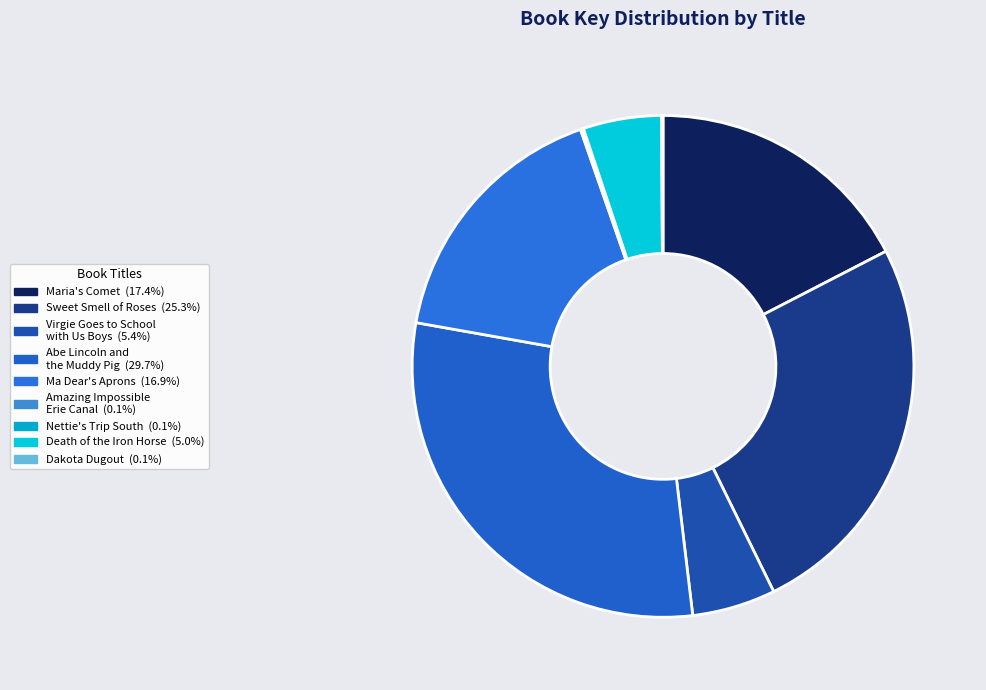

To the nearest percent, what is the average slice percentage?

11%